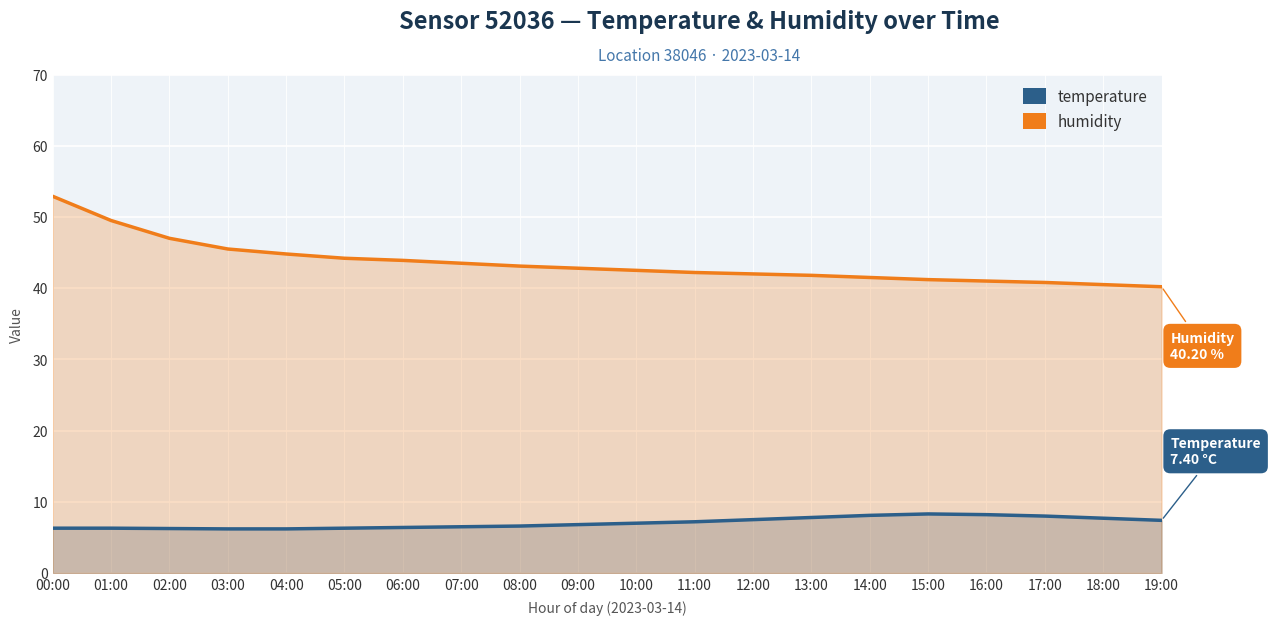

What is the average value of the temperature series?

7.1